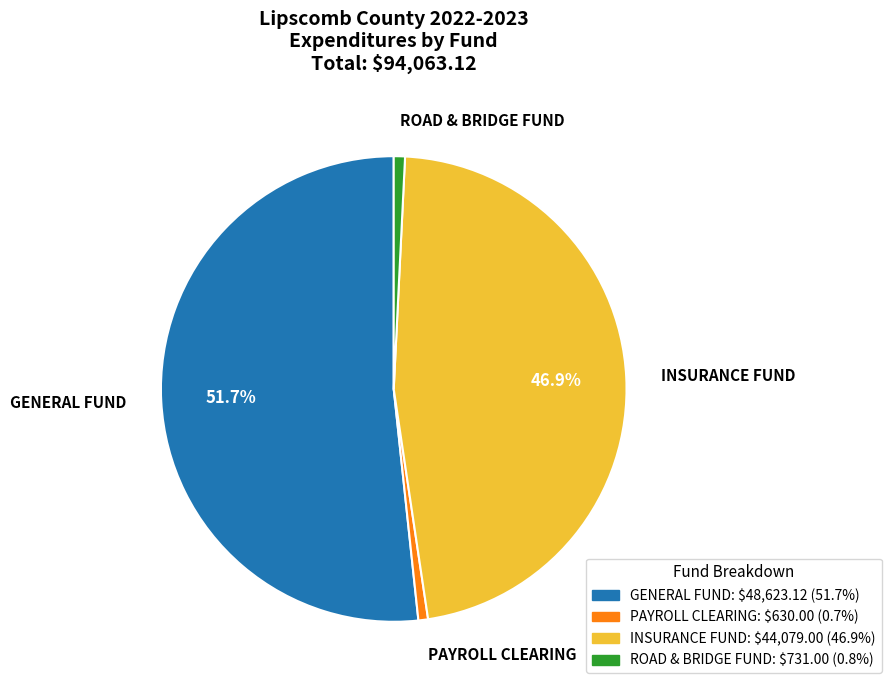

To the nearest percent, what is the difference between the largest and smallest slice percentages?

51%